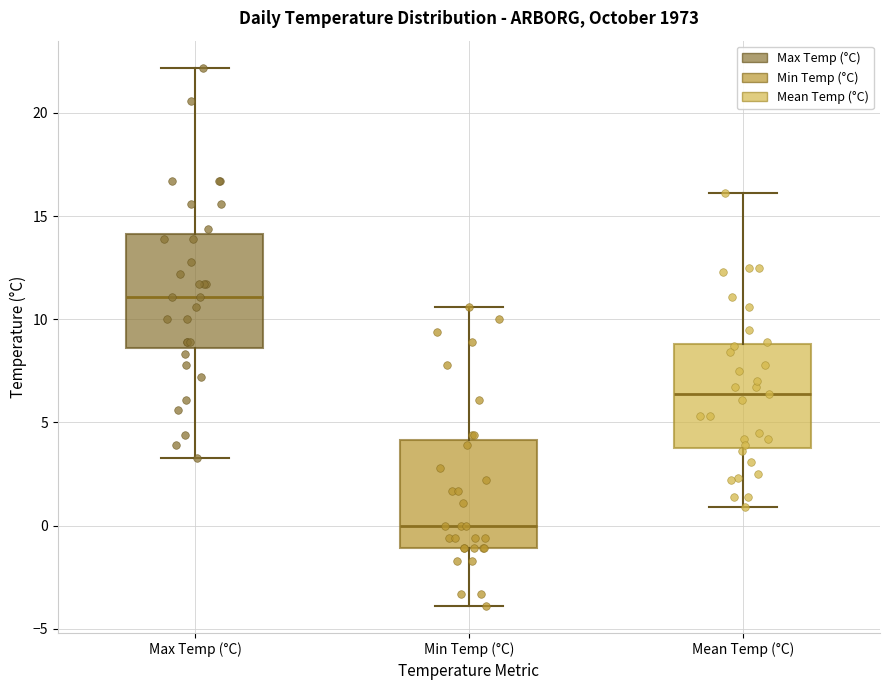

Reading left to right, transcribe this box plot: for each box, give where its median line is, the range the box spans, and where its two whiskers end, as read against the y-axis. The values are not printed on the chart, so give them approximately, as read against the axis.

Max Temp (°C): median 11.0, box 8.5 to 14.0, whiskers 3.5 to 22.0
Min Temp (°C): median 0.0, box -1.0 to 4.0, whiskers -4.0 to 10.5
Mean Temp (°C): median 6.5, box 4.0 to 9.0, whiskers 1.0 to 16.0